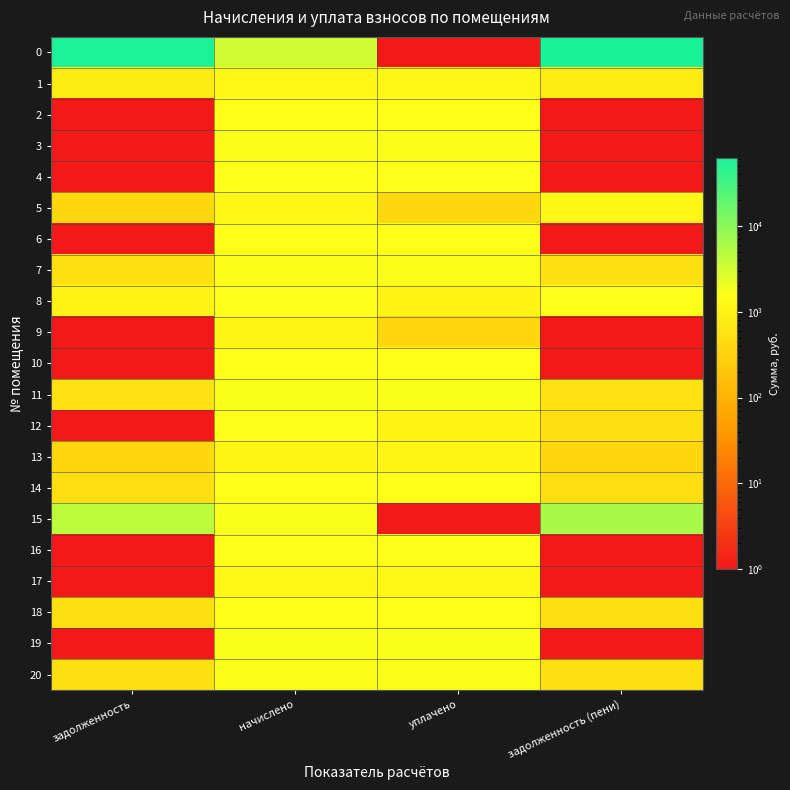

Reading right to left, what are all the values shown in this chart?

0: задолженность (пени)=62088.1	уплачено=0.5	начислено=3344.1	задолженность=58744.0
1: задолженность (пени)=786.6	уплачено=1179.8	начислено=1179.8	задолженность=786.6
2: задолженность (пени)=0.5	уплачено=1511.7	начислено=1511.7	задолженность=0.5
3: задолженность (пени)=0.5	уплачено=1644.4	начислено=1644.4	задолженность=0.5
4: задолженность (пени)=0.5	уплачено=1614.9	начислено=1614.9	задолженность=0.5
5: задолженность (пени)=1187.2	уплачено=395.7	начислено=1187.2	задолженность=395.7
6: задолженность (пени)=0.5	уплачено=1530.1	начислено=1530.1	задолженность=0.5
7: задолженность (пени)=553.0	уплачено=1659.2	начислено=1659.2	задолженность=553.0
8: задолженность (пени)=1611.2	уплачено=1074.1	начислено=1611.2	задолженность=1074.1
9: задолженность (пени)=0.5	уплачено=392.1	начислено=1176.2	задолженность=0.5
10: задолженность (пени)=0.5	уплачено=1533.8	начислено=1533.8	задолженность=0.5
11: задолженность (пени)=555.5	уплачено=1666.5	начислено=1666.5	задолженность=555.5
12: задолженность (пени)=533.4	уплачено=1066.8	начислено=1600.2	задолженность=0.5
13: задолженность (пени)=392.1	уплачено=1176.2	начислено=1176.2	задолженность=392.1
14: задолженность (пени)=506.4	уплачено=1519.0	начислено=1519.0	задолженность=506.4
15: задолженность (пени)=6054.6	уплачено=0.5	начислено=1662.8	задолженность=4391.7
16: задолженность (пени)=0.5	уплачено=1614.9	начислено=1614.9	задолженность=0.5
17: задолженность (пени)=0.5	уплачено=1202.0	начислено=1202.0	задолженность=0.5
18: задолженность (пени)=512.5	уплачено=1537.5	начислено=1537.5	задолженность=512.5
19: задолженность (пени)=0.5	уплачено=1681.3	начислено=1681.3	задолженность=0.5
20: задолженность (пени)=542.0	уплачено=1626.0	начислено=1626.0	задолженность=542.0